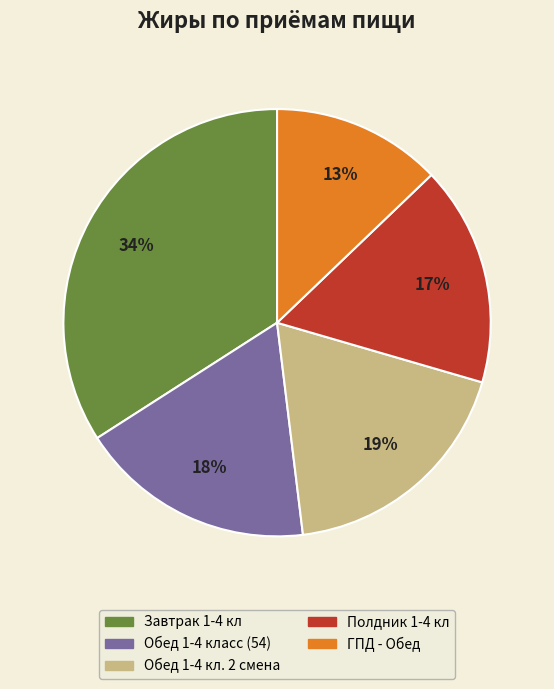

Do Полдник 1-4 кл and Обед 1-4 класс (54) together represent more than half of the pie?

No